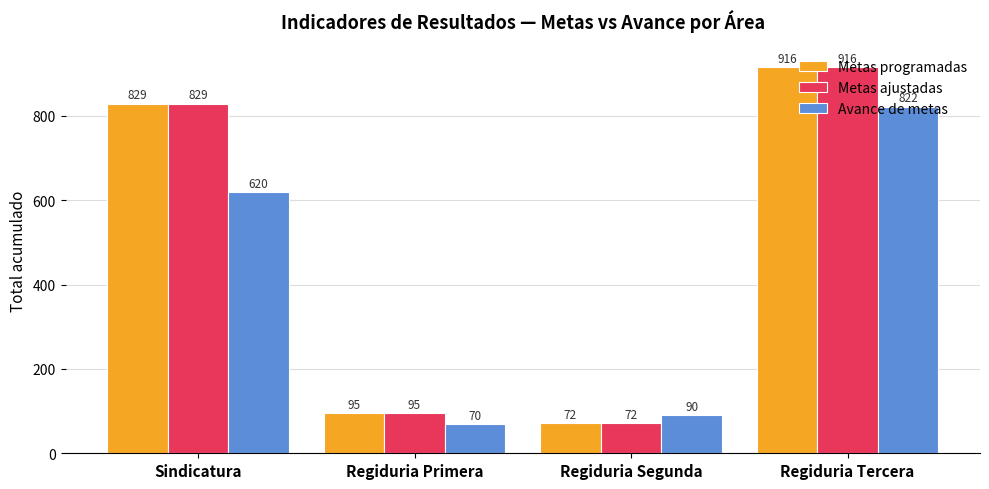

Read the Avance de metas value at Sindicatura.

620